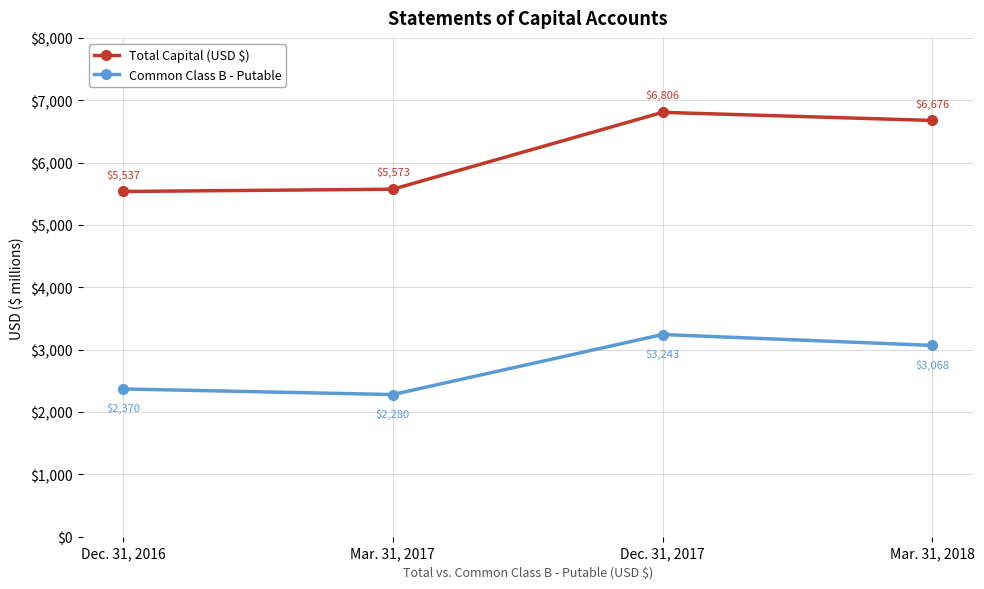

At which label does Common Class B - Putable first exceed 3068?

Dec. 31, 2017